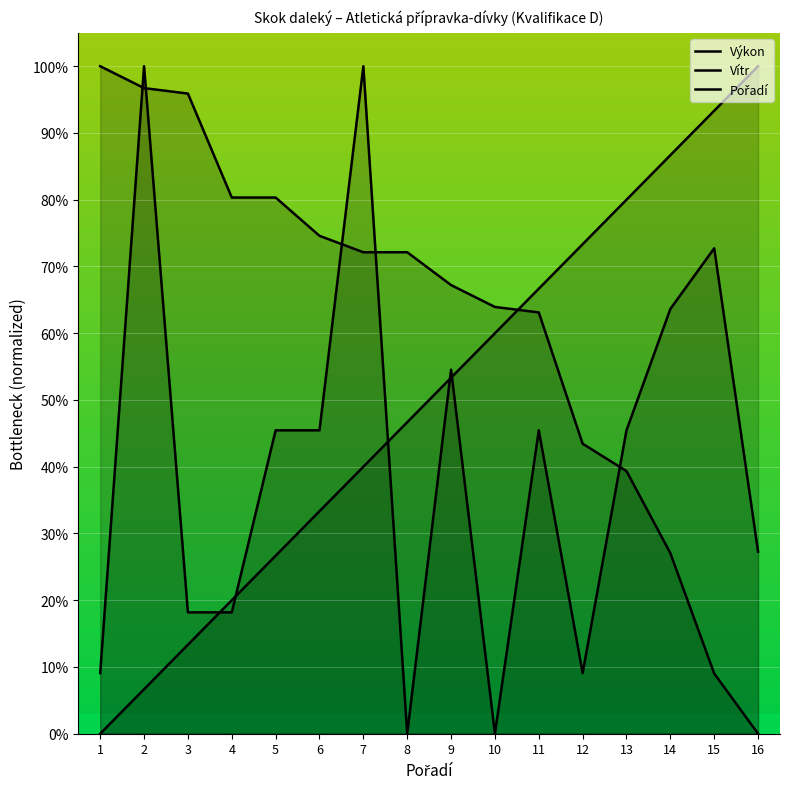

Where is Výkon nearest to the value 0?

16